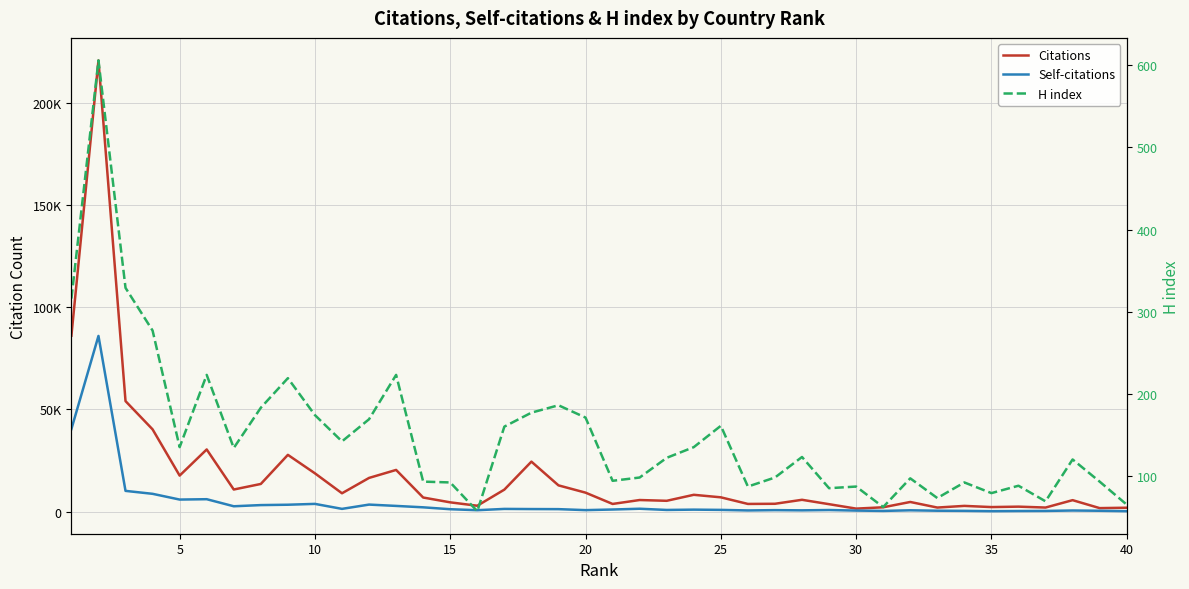

What is the difference between the maximum and minimum values in the Citations series?

219102